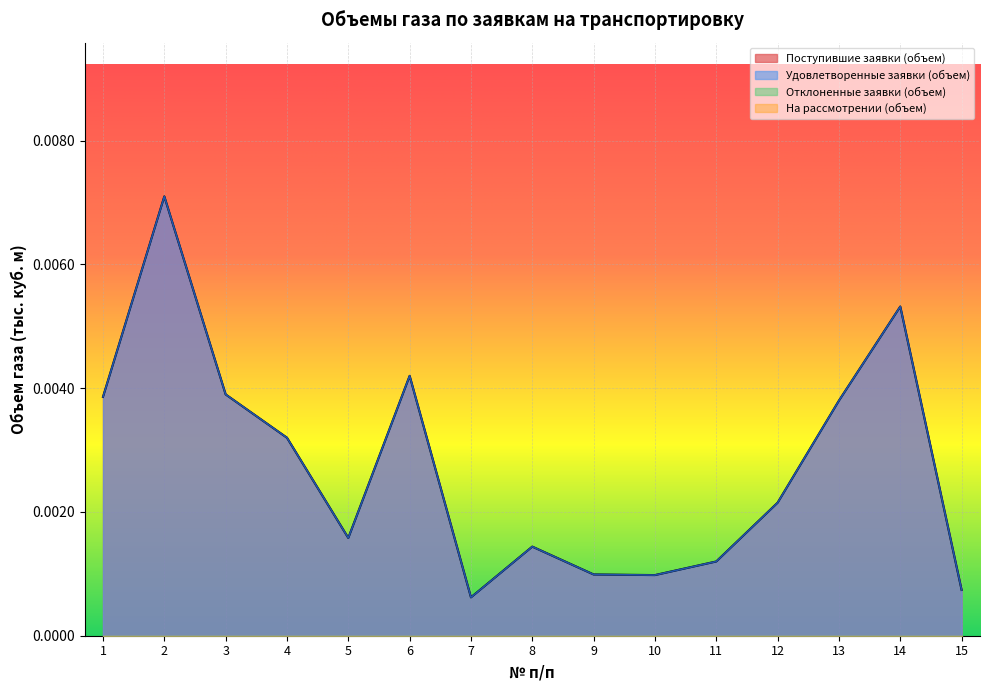

Between 3 and 14, which series saw the biggest shift?

Поступившие заявки